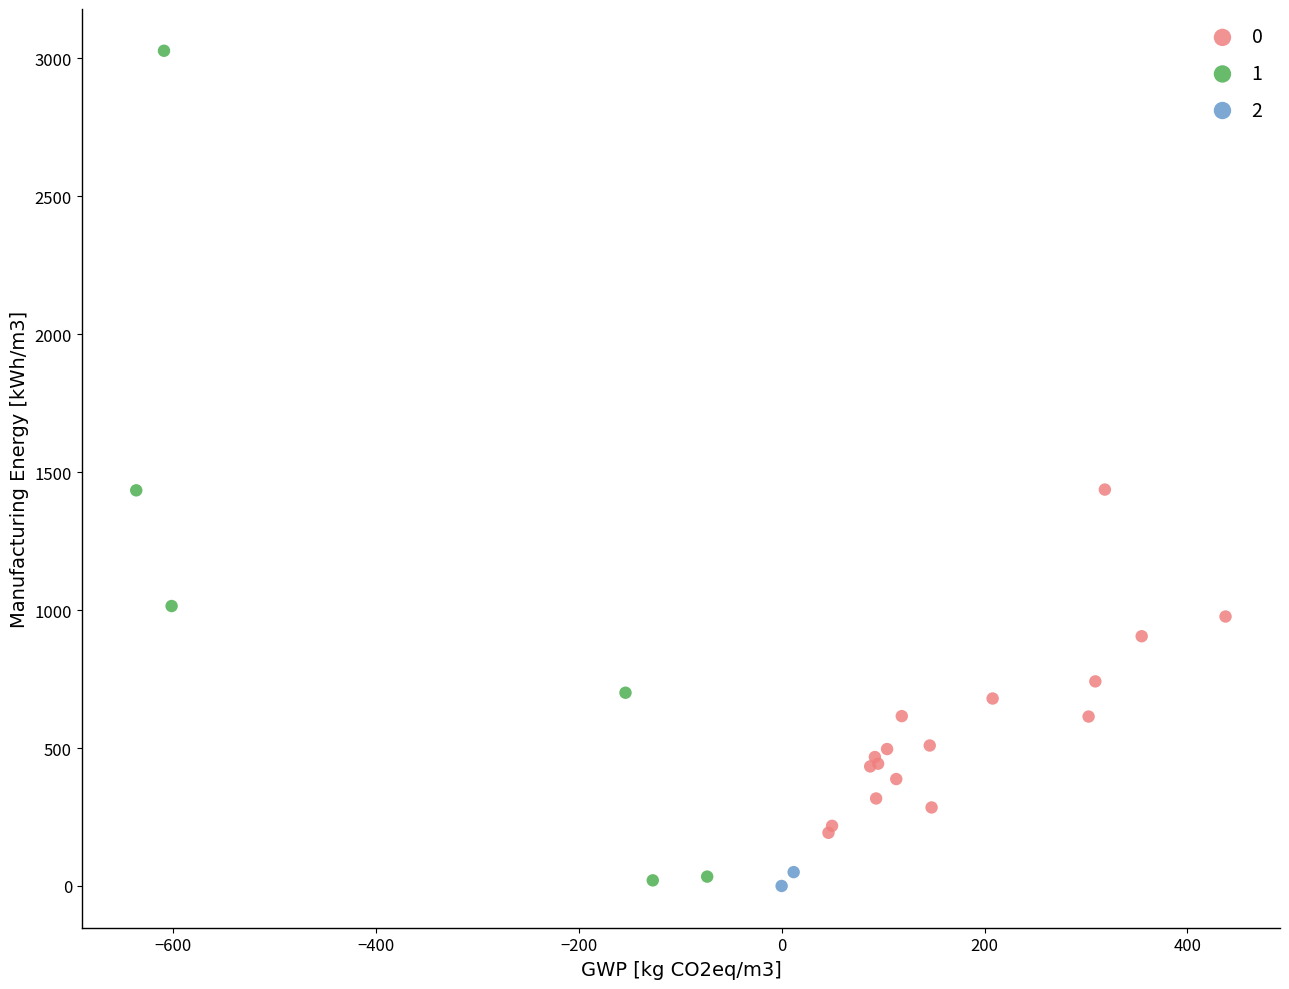

Which series has the widest spread of Y values?

1